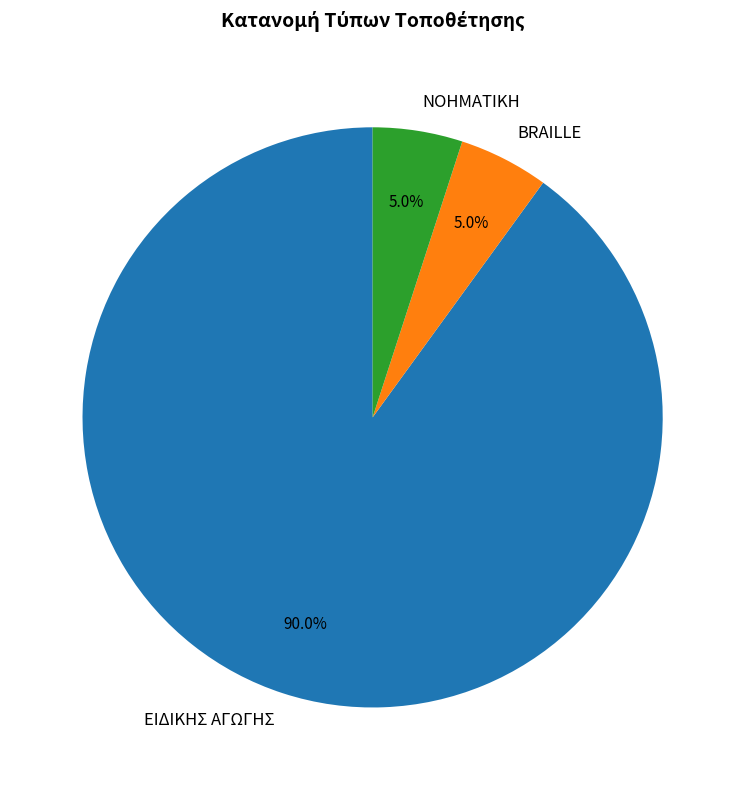

What is the largest slice in the pie chart?

ΕΙΔΙΚΗΣ ΑΓΩΓΗΣ